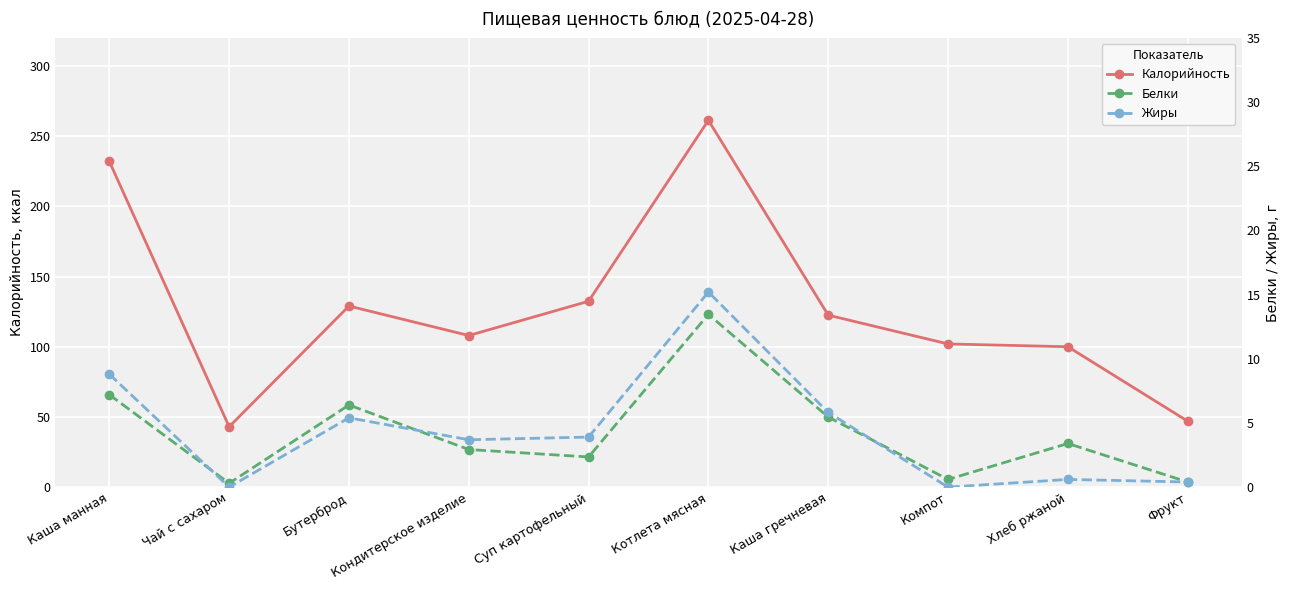

Rank the series by their maximum value, from highest to lowest.

Калорийность, Жиры, Белки